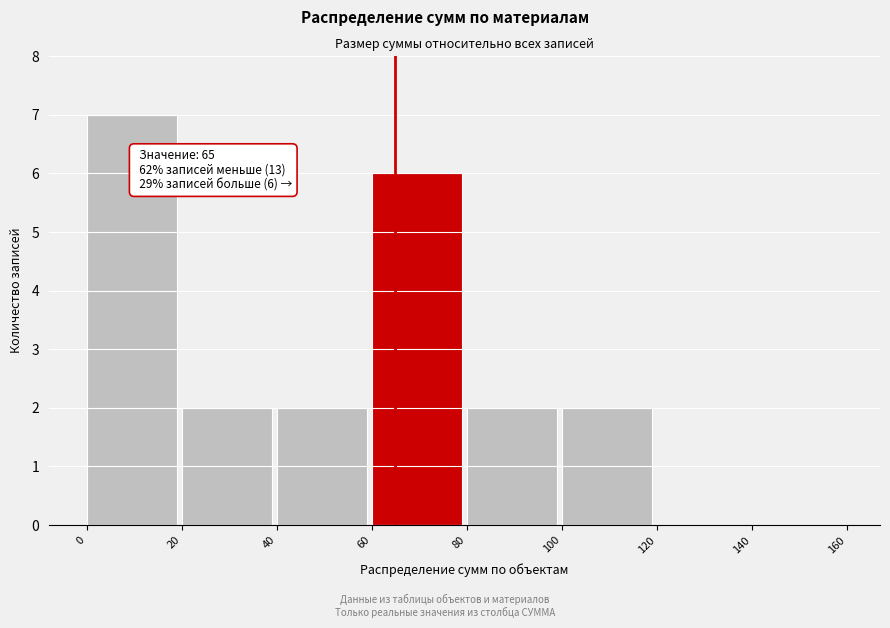

Over which range of the x-axis is the bar tallest?

0 to 20